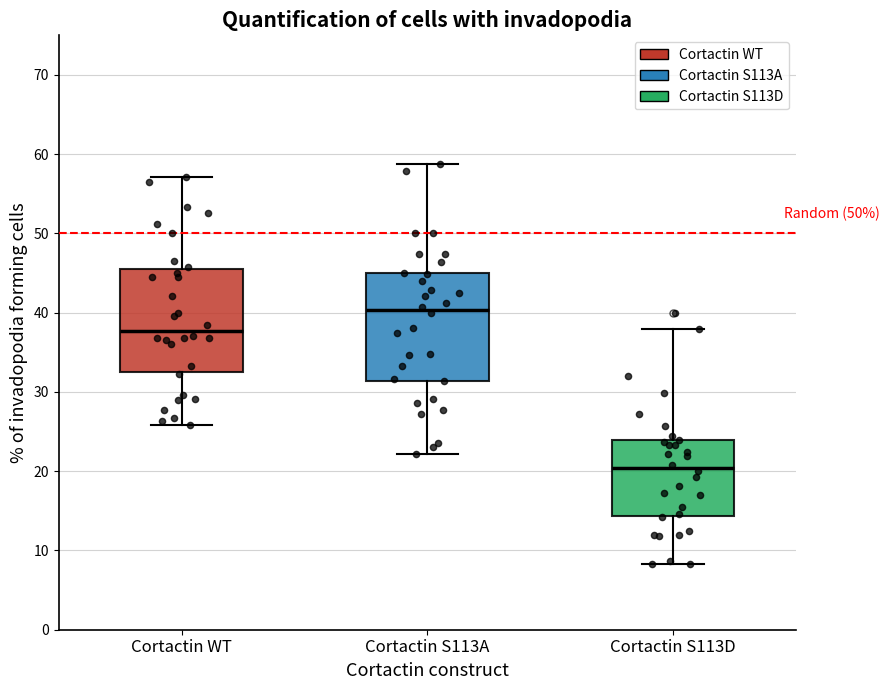

Reading left to right, transcribe this box plot: for each box, give where its median line is, the range the box spans, and where its two whiskers end, as read against the y-axis. The values are not printed on the chart, so give them approximately, as read against the axis.

Cortactin WT: median 38, box 33 to 46, whiskers 26 to 57
Cortactin S113A: median 40, box 31 to 45, whiskers 22 to 59
Cortactin S113D: median 20, box 14 to 24, whiskers 8 to 38